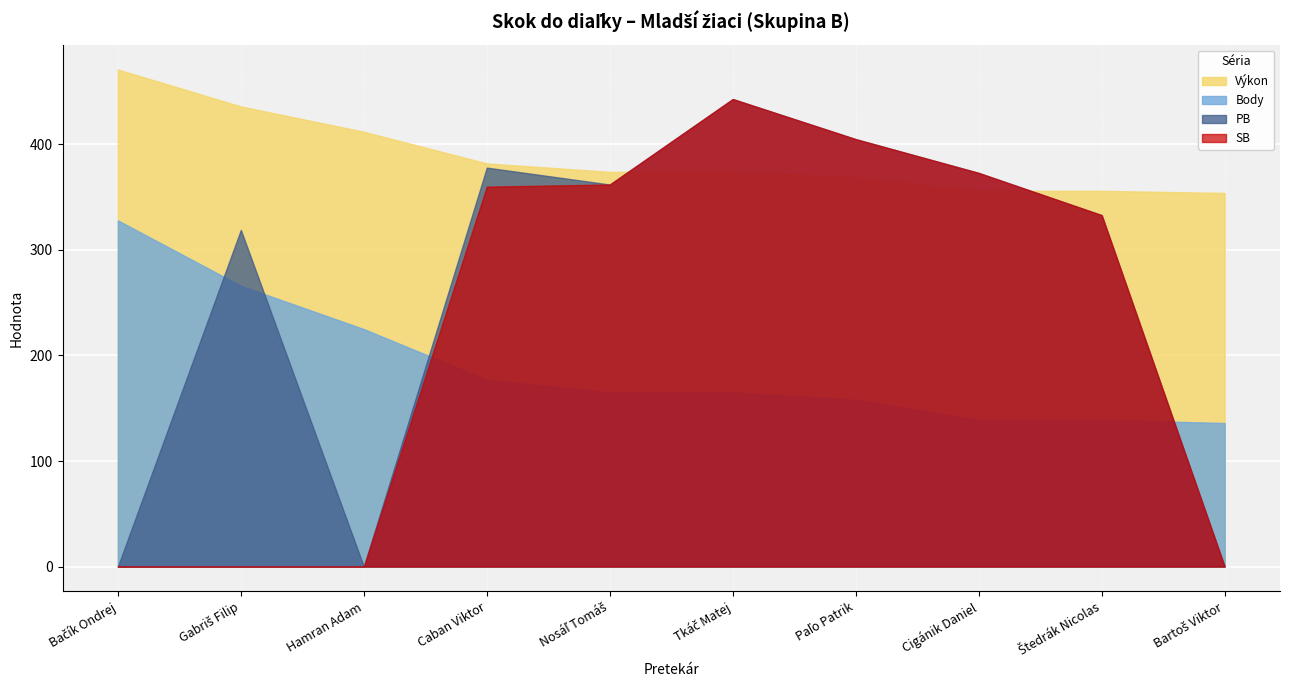

The value of Výkon at Caban Viktor is 563. True or false?

False